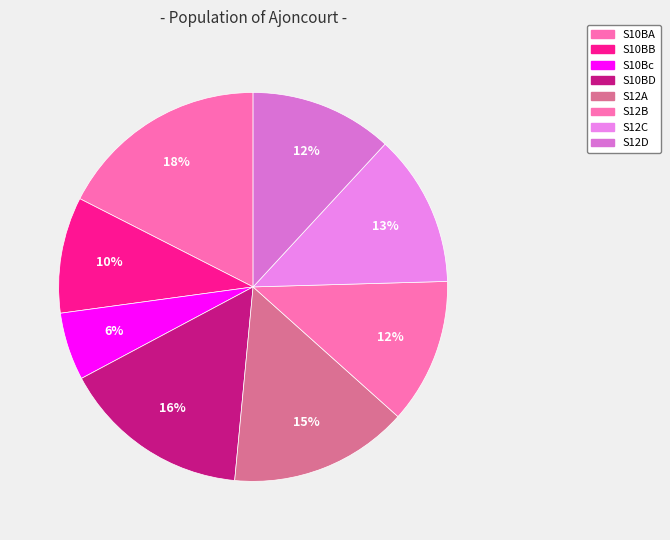

What is the change in value from S10BA to S10BB?

-39